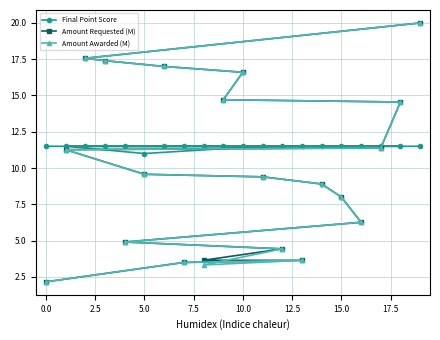

At how many categories does at least one series exceed 6?

20